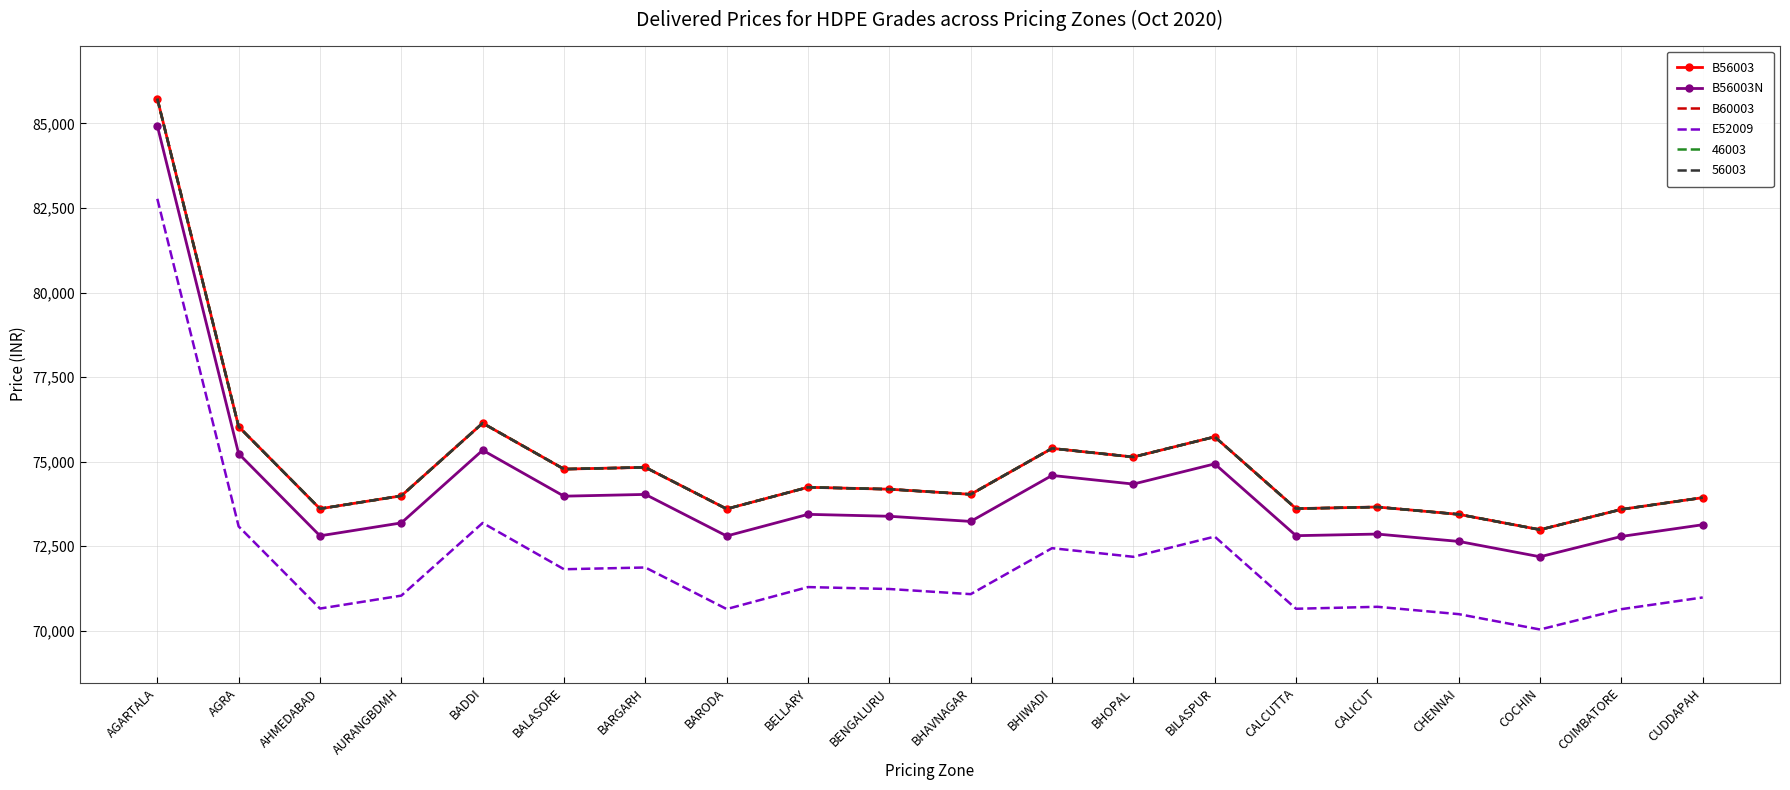

Reading left to right, what are all the values shown in this chart?

B56003: AGARTALA=85730	AGRA=76036	AHMEDABAD=73608	AURANGBDMH=73990	BADDI=76139	BALASORE=74780	BARGARH=74832	BARODA=73603	BELLARY=74243	BENGALURU=74186	BHAVNAGAR=74034	BHIWADI=75393	BHOPAL=75138	BILASPUR=75735	CALCUTTA=73612	CALICUT=73660	CHENNAI=73443	COCHIN=72989	COIMBATORE=73590	CUDDAPAH=73936
B56003N: AGARTALA=84930	AGRA=75236	AHMEDABAD=72808	AURANGBDMH=73190	BADDI=75339	BALASORE=73980	BARGARH=74032	BARODA=72803	BELLARY=73443	BENGALURU=73386	BHAVNAGAR=73234	BHIWADI=74593	BHOPAL=74338	BILASPUR=74935	CALCUTTA=72812	CALICUT=72860	CHENNAI=72643	COCHIN=72189	COIMBATORE=72790	CUDDAPAH=73136
B60003: AGARTALA=85730	AGRA=76036	AHMEDABAD=73608	AURANGBDMH=73990	BADDI=76139	BALASORE=74780	BARGARH=74832	BARODA=73603	BELLARY=74243	BENGALURU=74186	BHAVNAGAR=74034	BHIWADI=75393	BHOPAL=75138	BILASPUR=75735	CALCUTTA=73612	CALICUT=73660	CHENNAI=73443	COCHIN=72989	COIMBATORE=73590	CUDDAPAH=73936
E52009: AGARTALA=82770	AGRA=73086	AHMEDABAD=70658	AURANGBDMH=71040	BADDI=73189	BALASORE=71820	BARGARH=71872	BARODA=70643	BELLARY=71293	BENGALURU=71236	BHAVNAGAR=71084	BHIWADI=72443	BHOPAL=72188	BILASPUR=72785	CALCUTTA=70652	CALICUT=70710	CHENNAI=70493	COCHIN=70039	COIMBATORE=70640	CUDDAPAH=70986